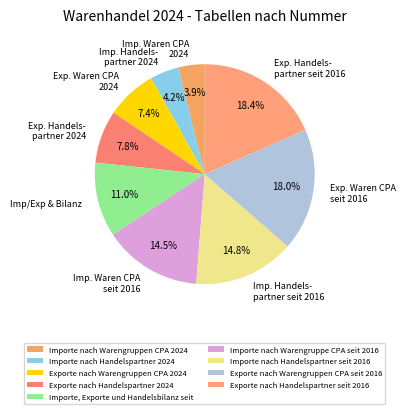

What percentage is NOT represented by Importe nach Warengruppe CPA seit 2016?

85.5%